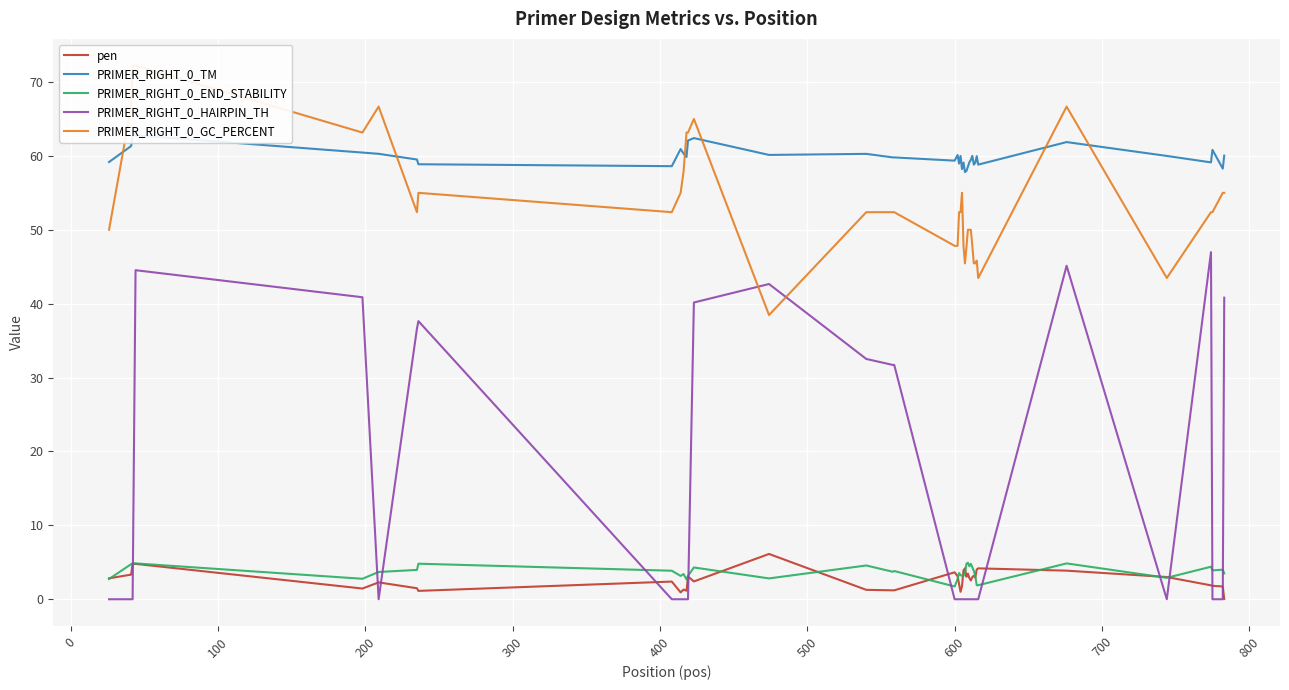

In PRIMER_RIGHT_0_END_STABILITY, how many points are lower than both neighbors (excluding endpoints)?

10